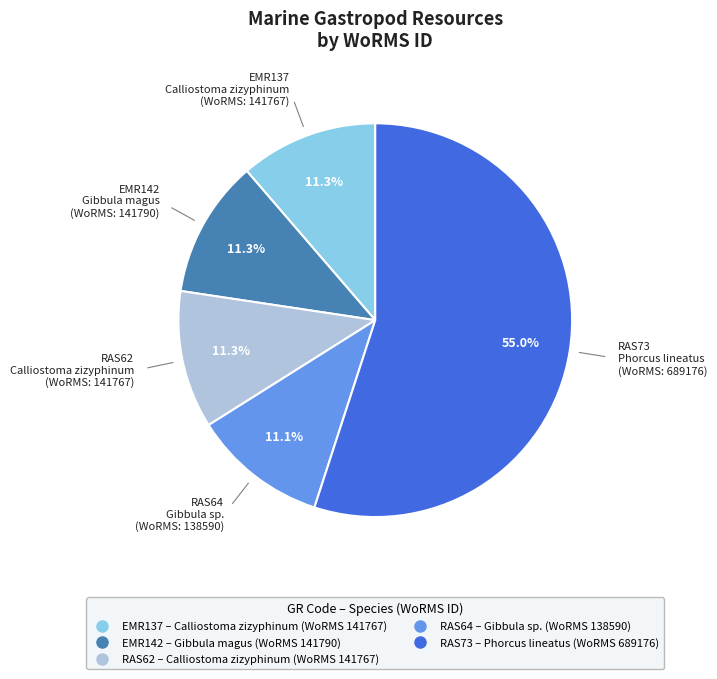

Is there any slice that represents more than half of the pie?

Yes